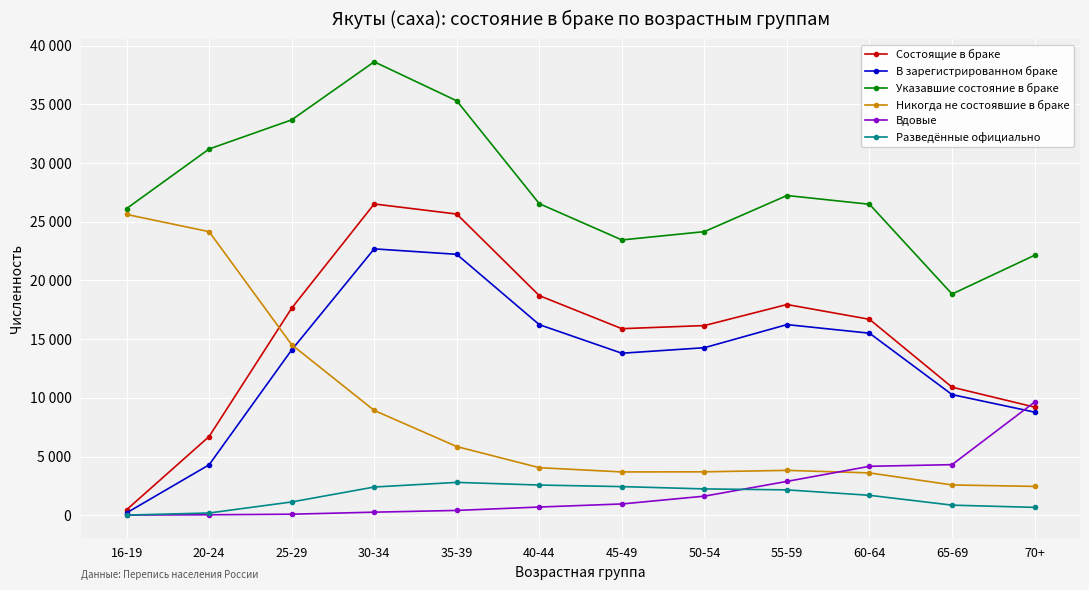

What is the label of the 3rd point from the right?

60-64